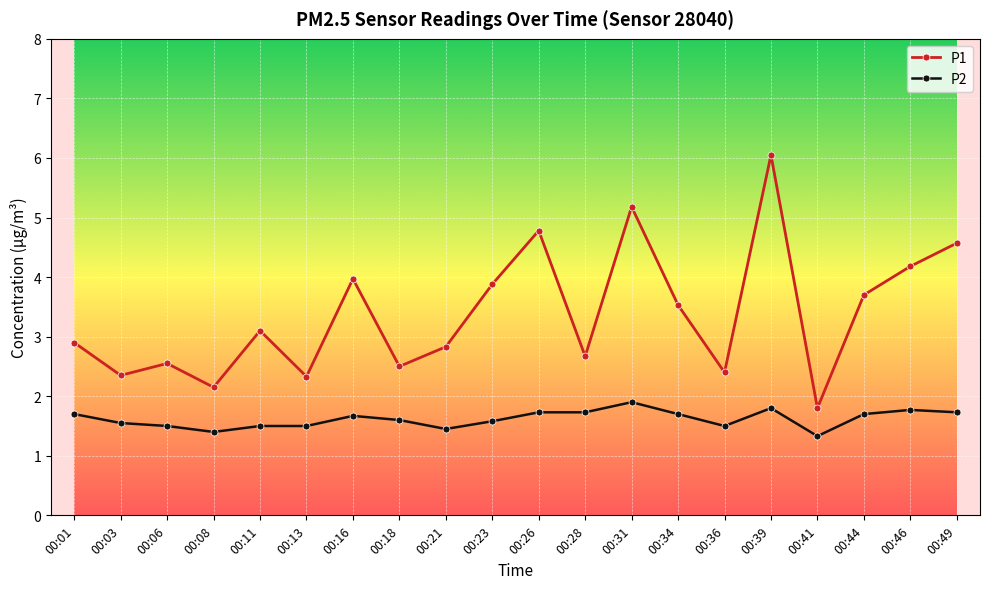

Which series has the largest total across all categories?

P1